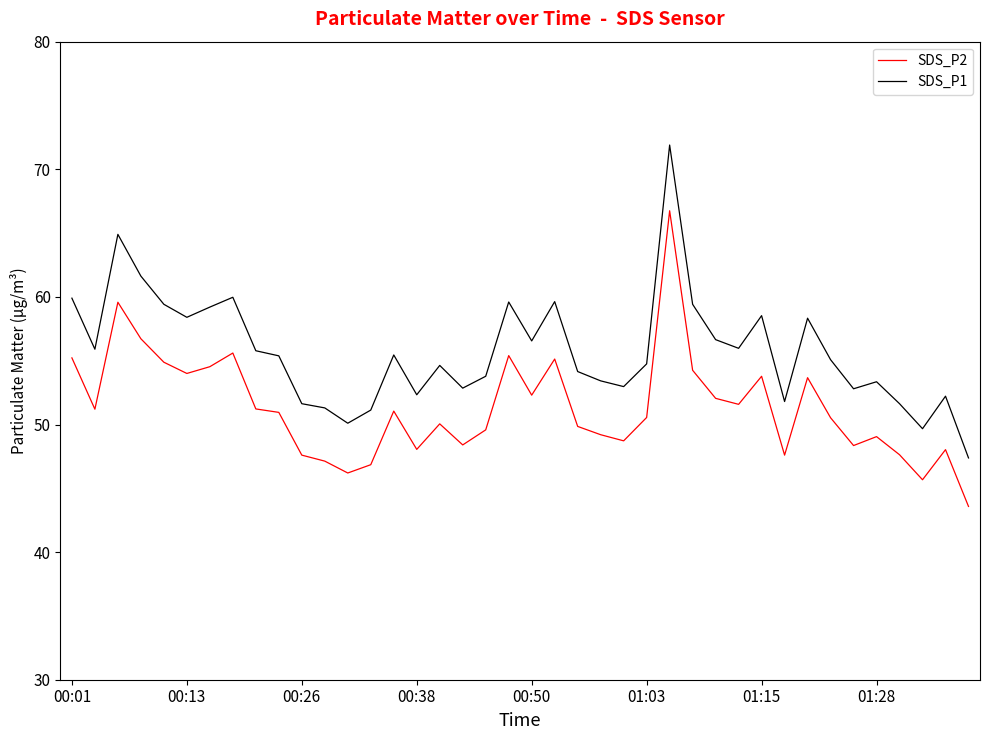

Rank the series by their average value, from highest to lowest.

SDS_P1, SDS_P2